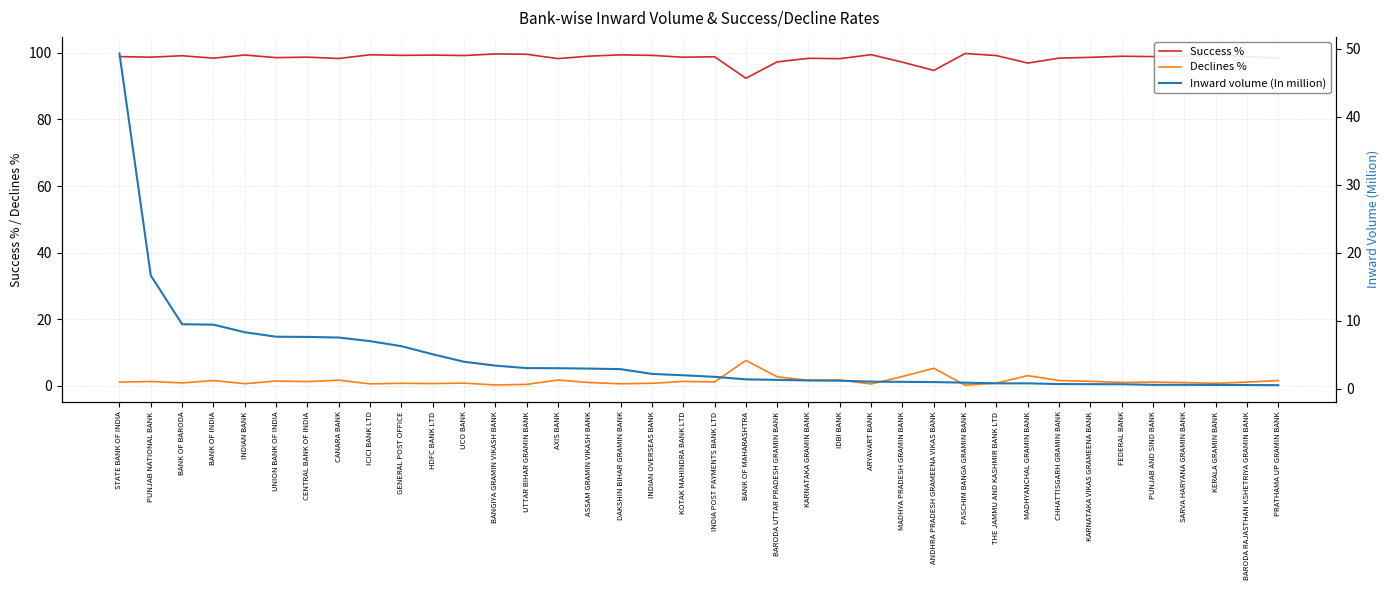

Where is the first local maximum for Declines %?

PUNJAB NATIONAL BANK